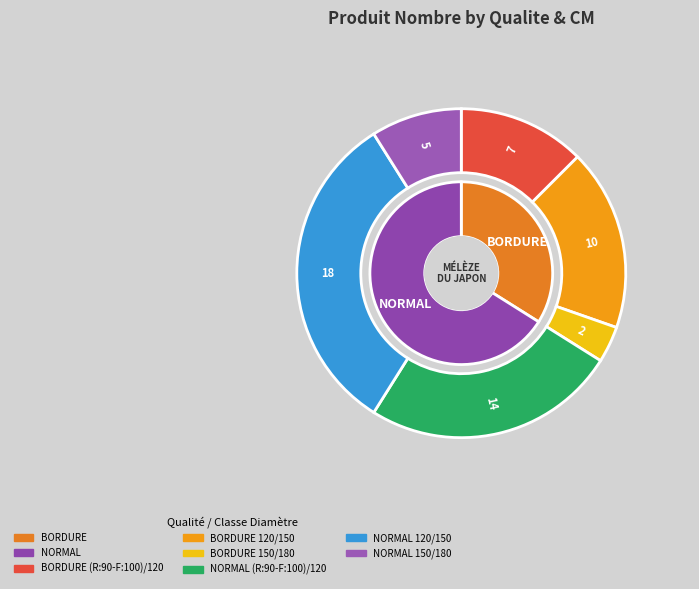

To the nearest percent, what percentage of the pie is BORDURE 120/150?

18%